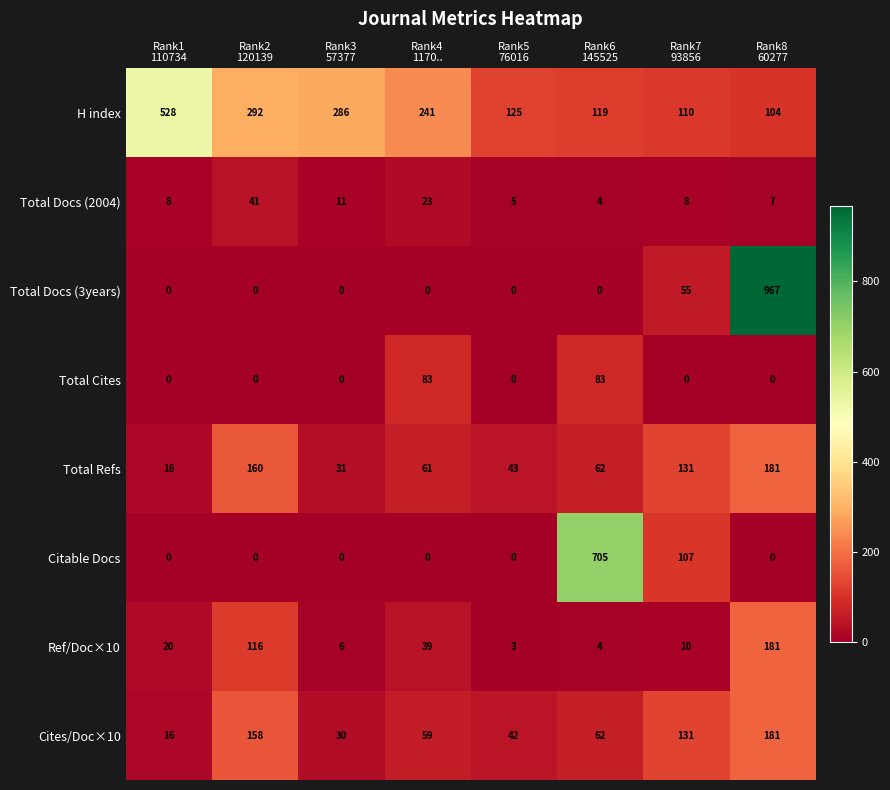

What is the sum of all Ref/Doc×10 values?

379